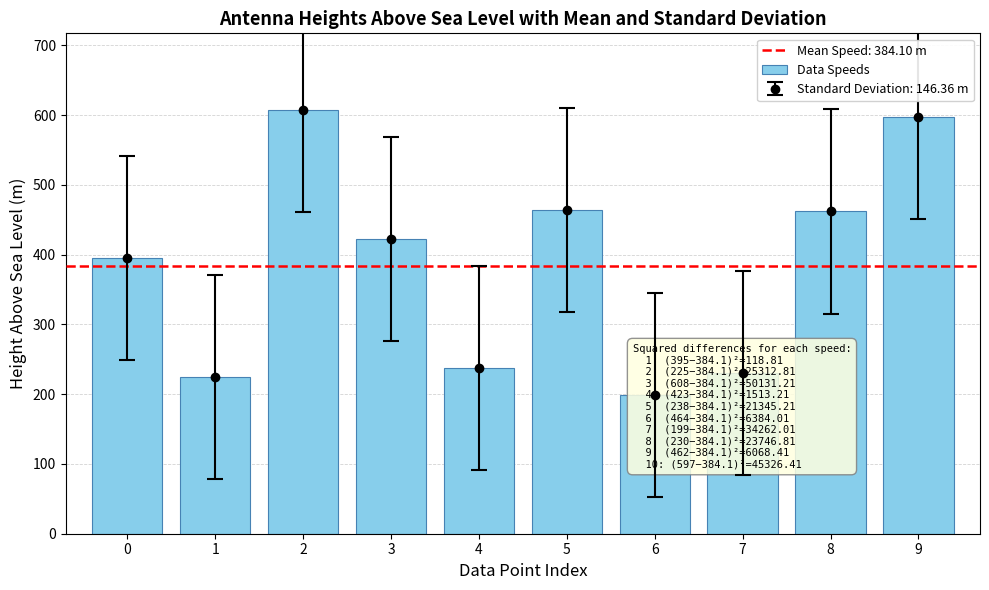

Reading right to left, what are all the values shown in this chart?

9=597	8=462	7=230	6=199	5=464	4=238	3=423	2=608	1=225	0=395